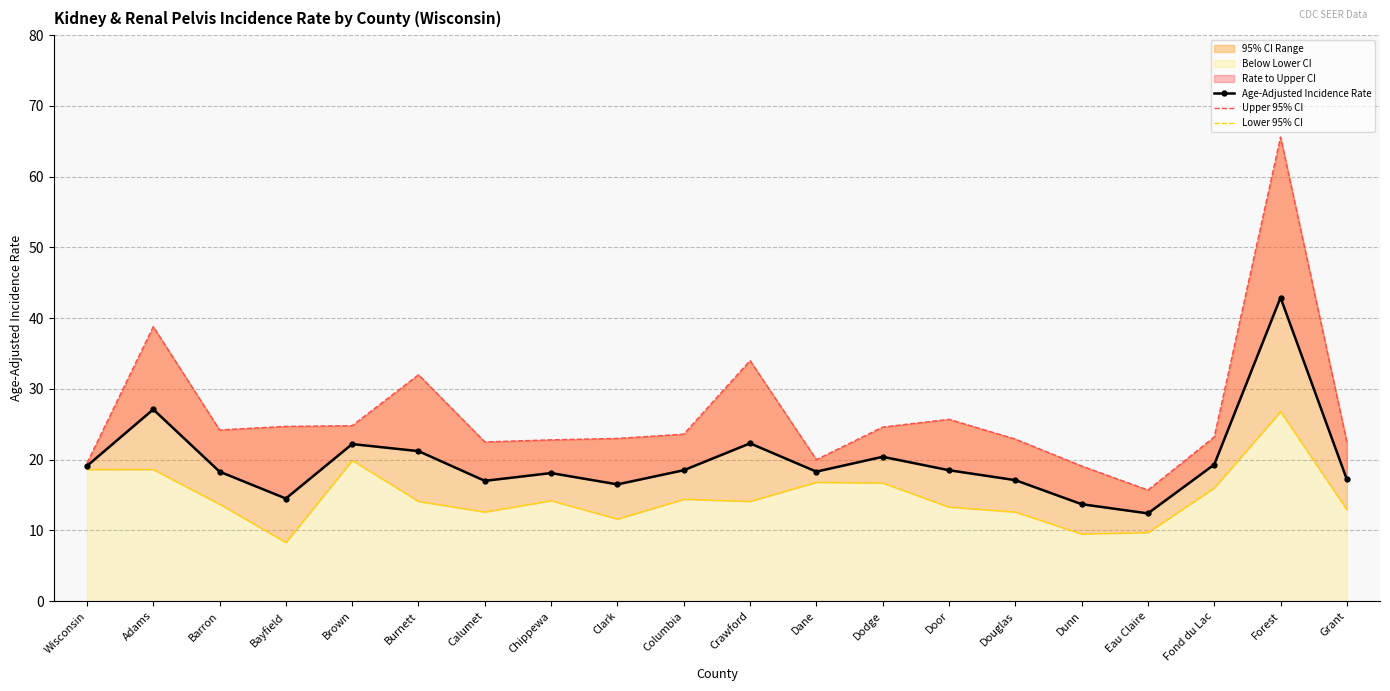

True or false: Lower 95% CI and Age-Adjusted Incidence Rate intersect in this chart.

False